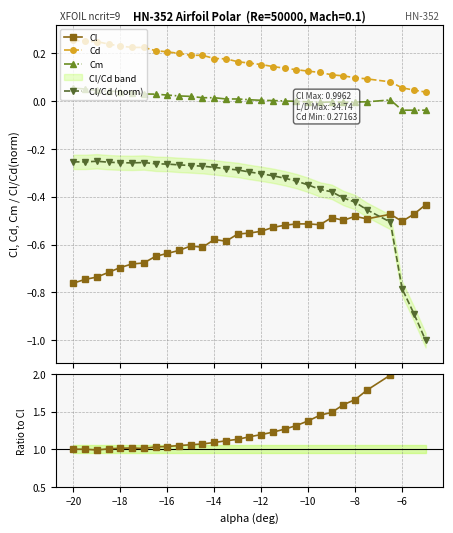

True or false: Cl has more than 2 points higher than both neighbors.

True